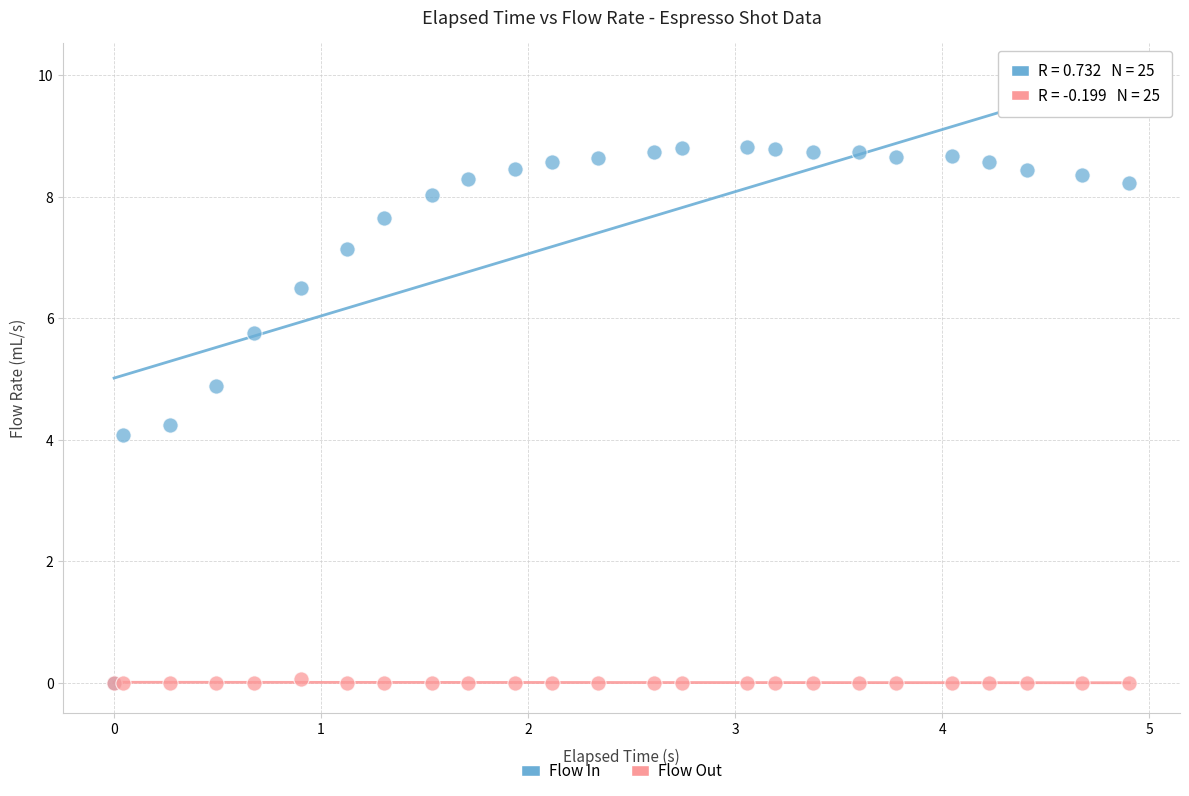

What are all the series names shown in the legend?

Flow In, Flow Out